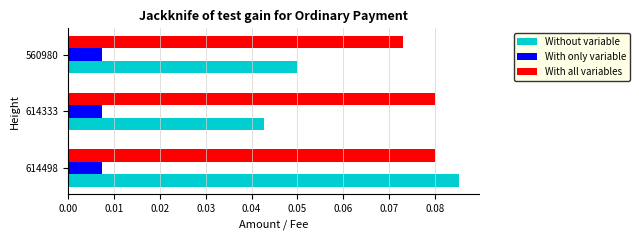

Count the Without variable values in the range 0 to 1.

3